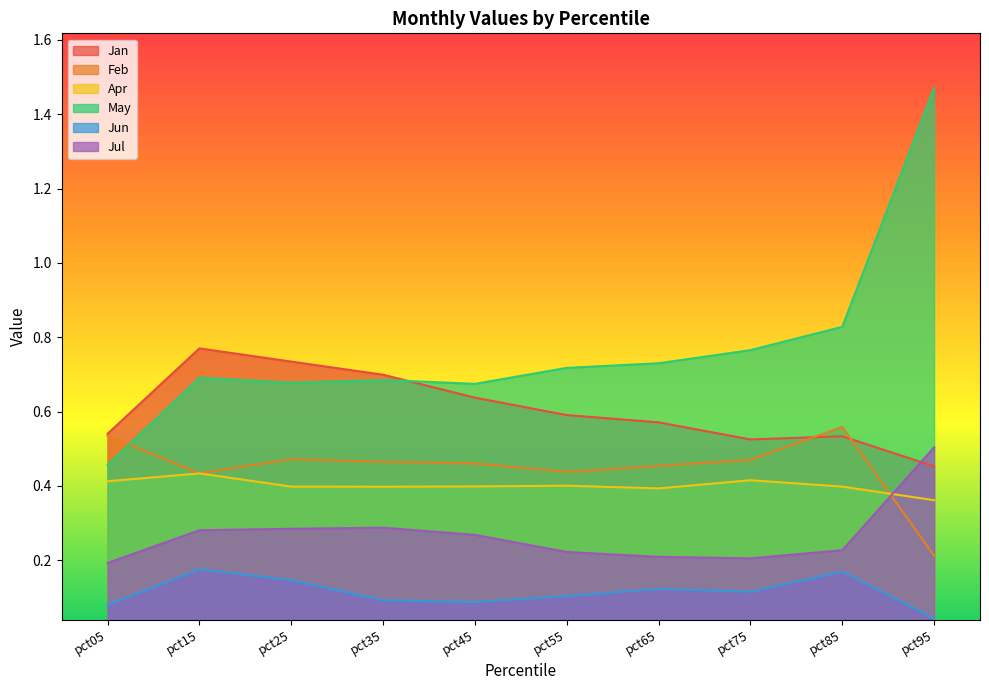

What is the average value of the Jul series?

0.3